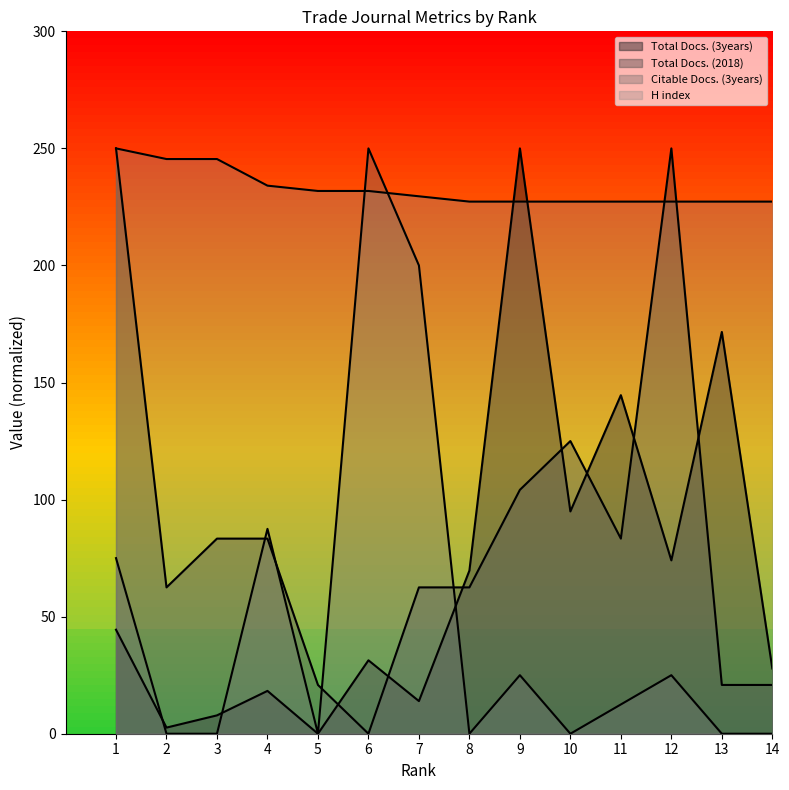

At which category does Total Docs. (2018) reach its first local valley?

2